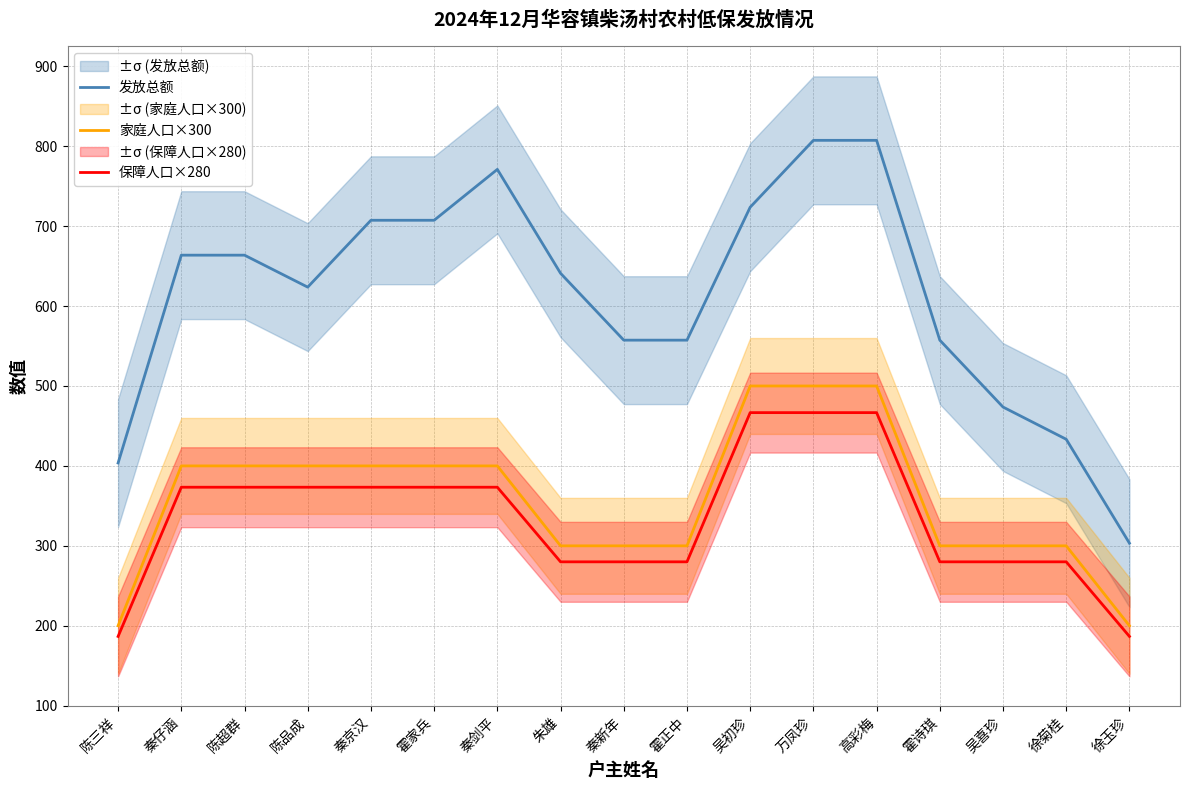

What is the average value of the 家庭人口×300 series?

358.8